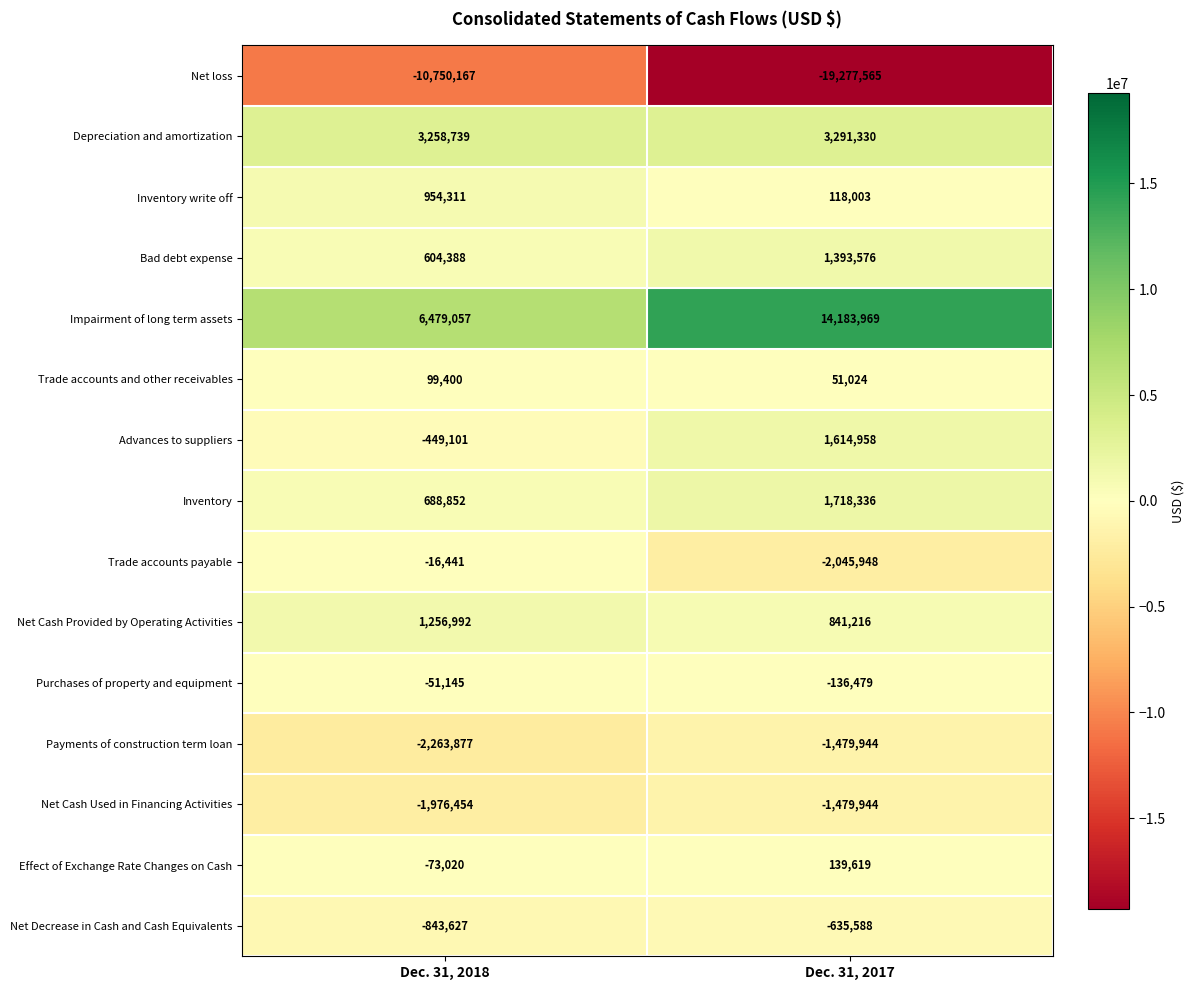

At which category is the sum across all series the highest?

Dec. 31, 2017